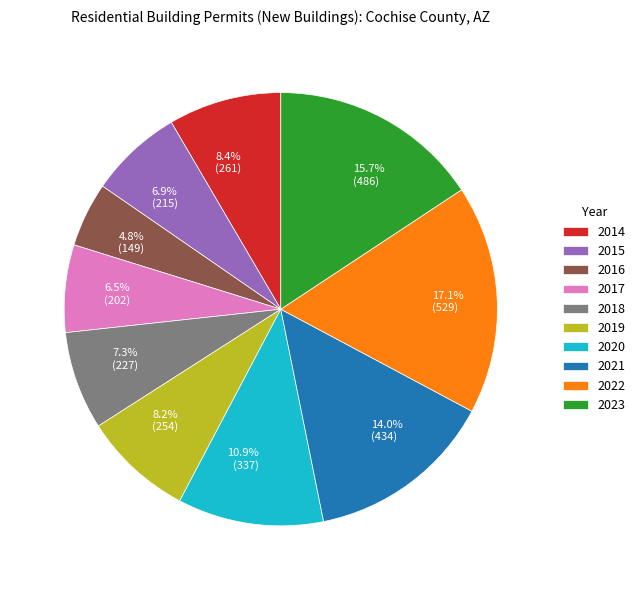

Is it true that 2020 is 25% of the pie?

False